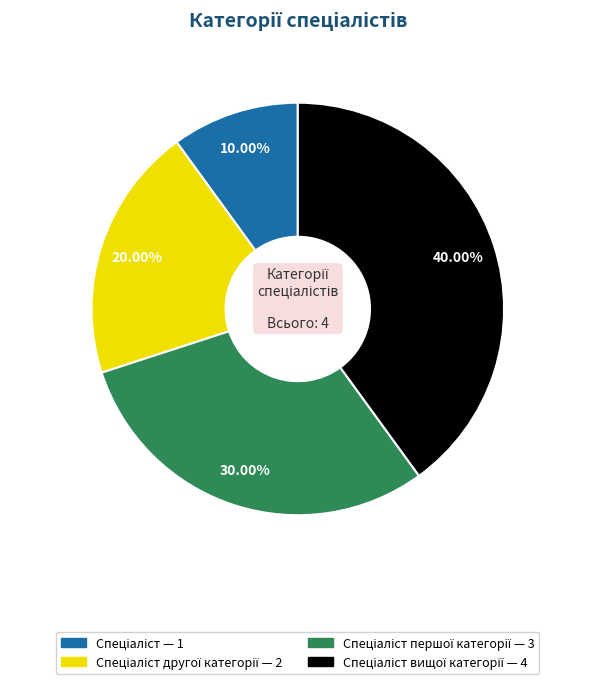

Does any single category account for the majority?

No